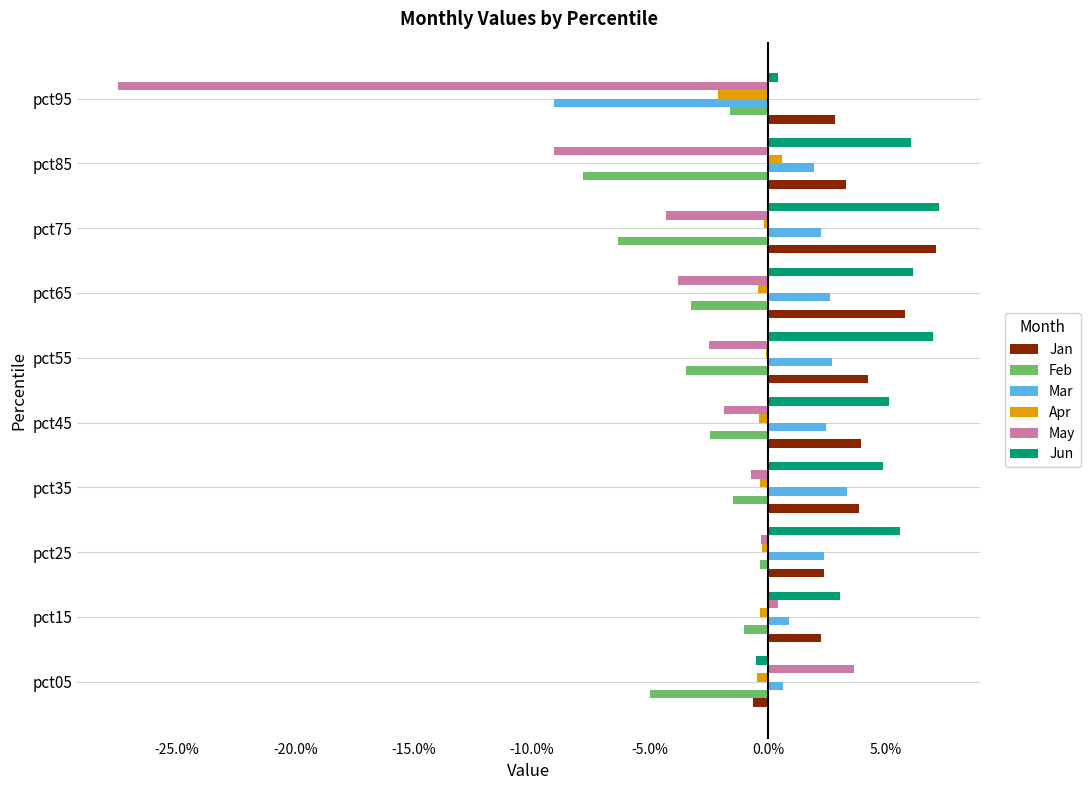

What are all the series names shown in the legend?

Jan, Feb, Mar, Apr, May, Jun